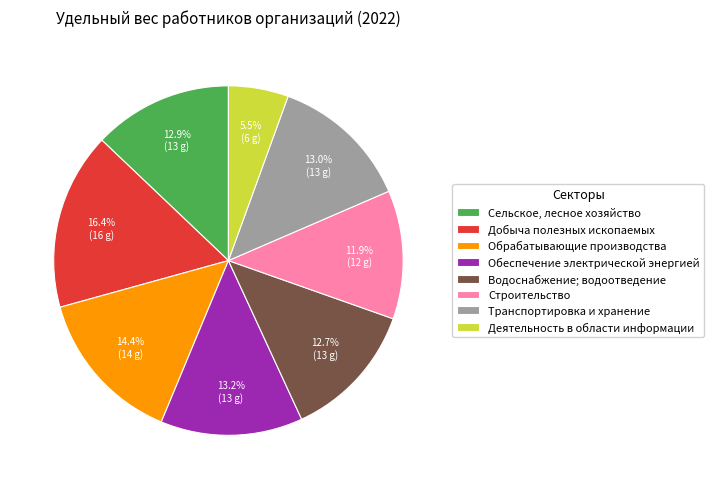

Which has a higher value, Транспортировка и хранение or Строительство?

Транспортировка и хранение